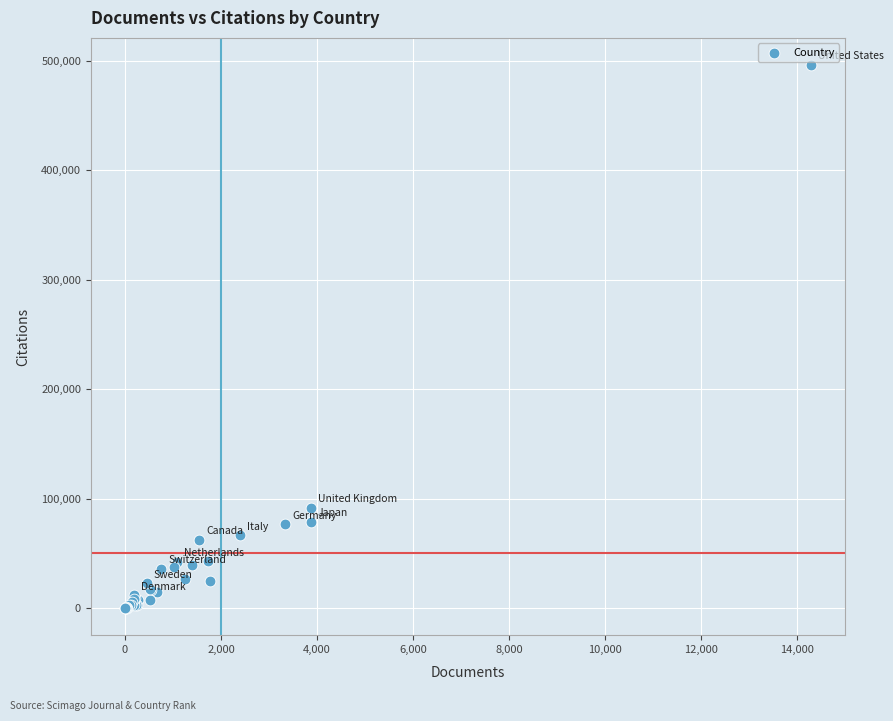

What Y value in the scatter plot is closest to 248132?

91558